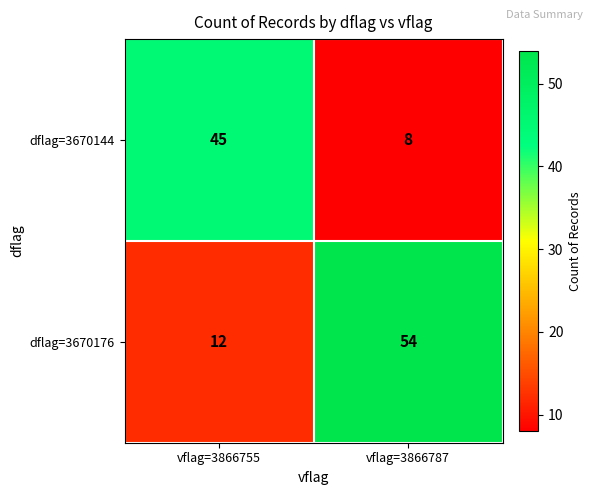

Rank the series by their average value, from highest to lowest.

dflag=3670176, dflag=3670144